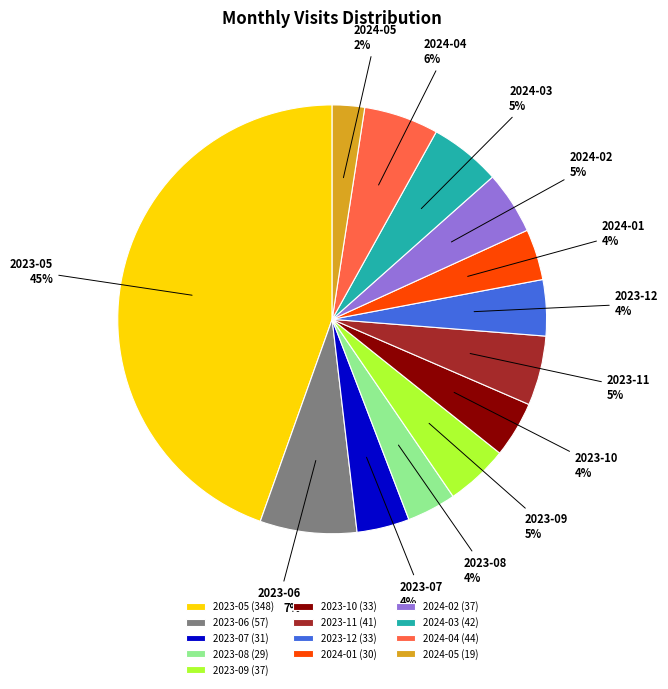

Between 2023-08 and 2023-05, which is larger?

2023-05